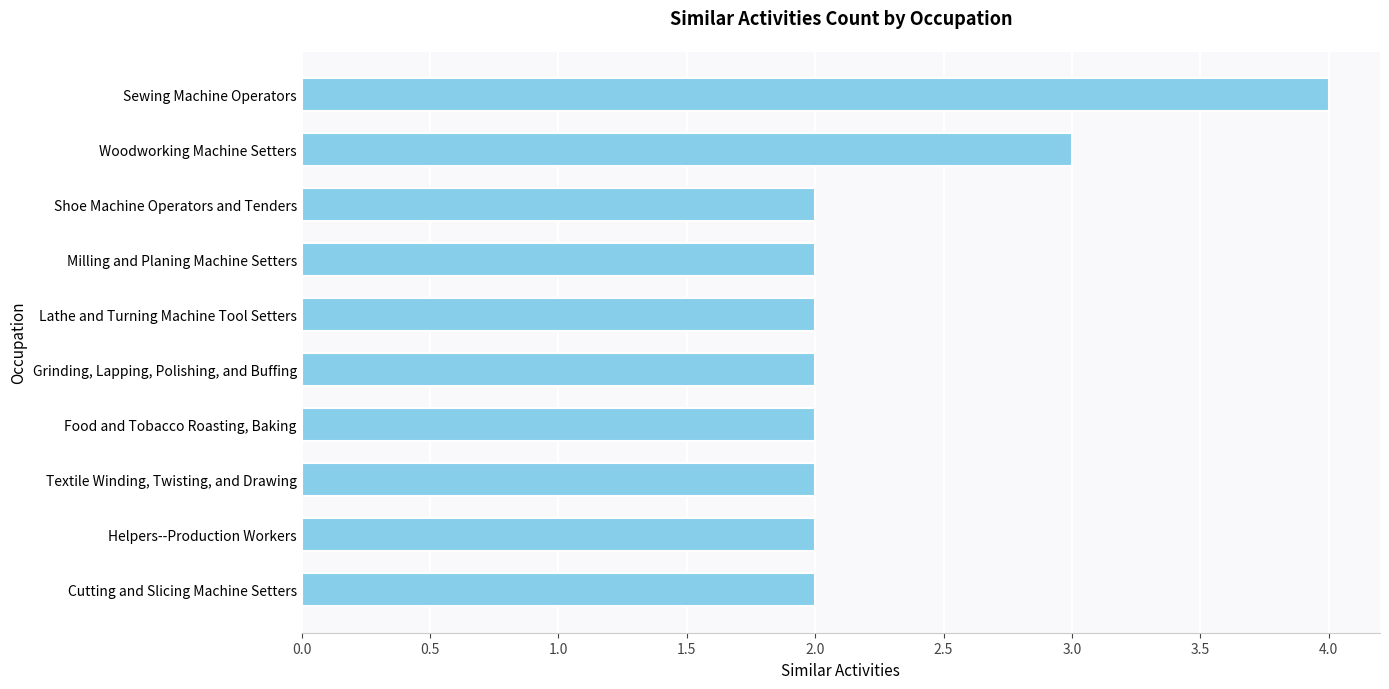

What is the ratio of the value at Lathe and Turning Machine Tool Setters to the value at Textile Winding, Twisting, and Drawing?

1.0